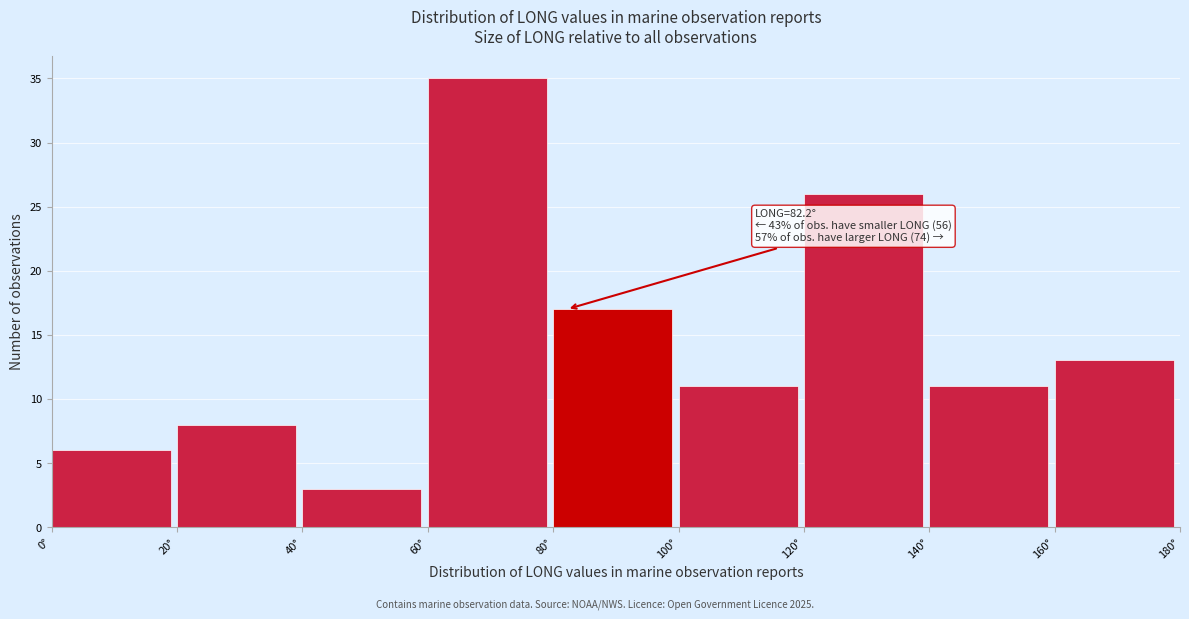

Which range on the x-axis has the tallest bar?

60 to 80